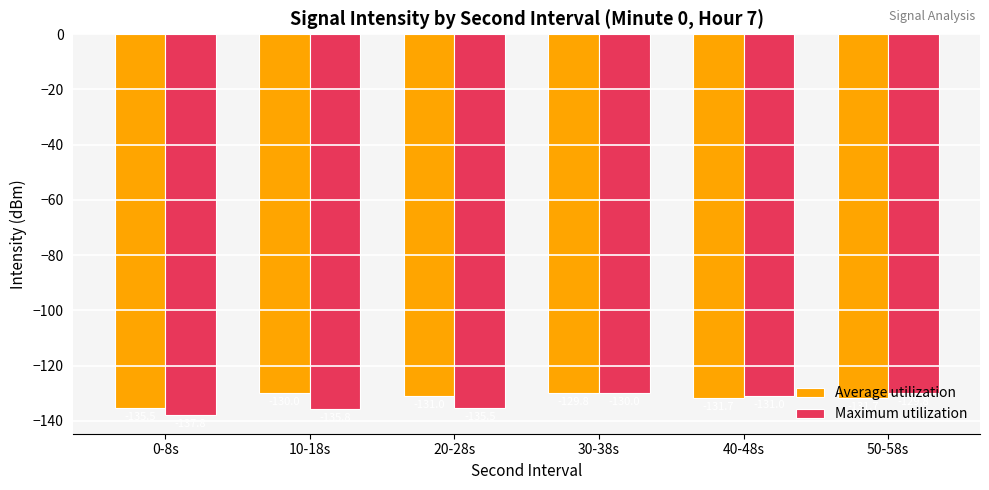

Reading left to right, transcribe all the data shown in this chart.

Average utilization: -135.5	-130.0	-131.0	-129.8	-131.7	-131.7
Maximum utilization: -137.8	-135.8	-135.5	-130.0	-131.0	-129.8